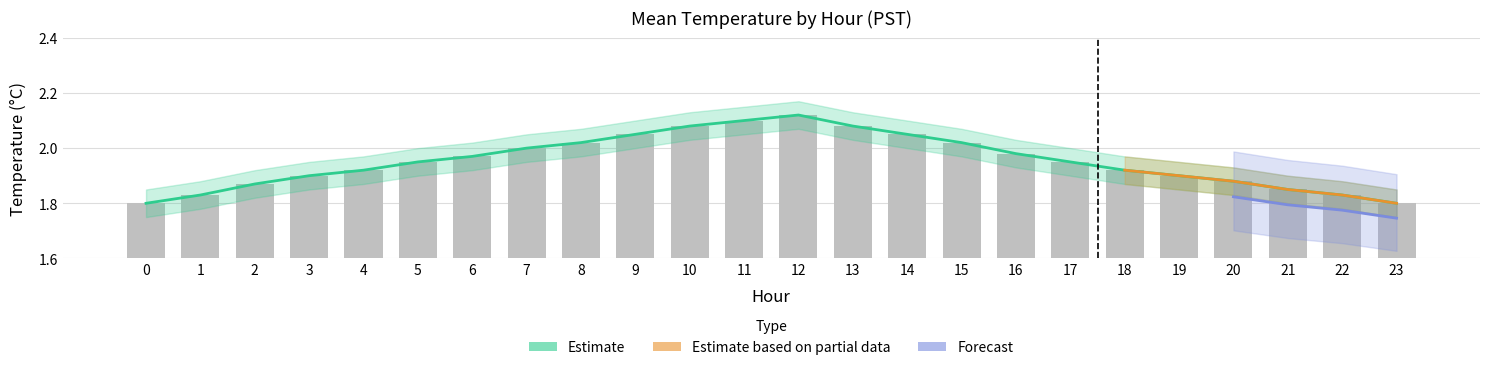

The value at 2 is 1.9. True or false?

True